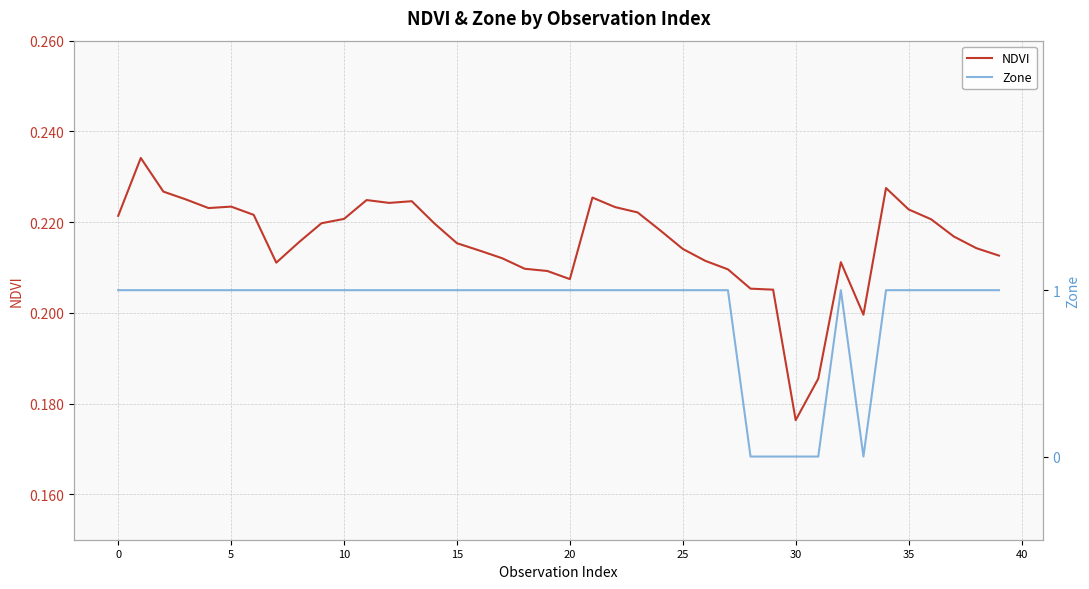

What is the average value of the NDVI series?

0.2